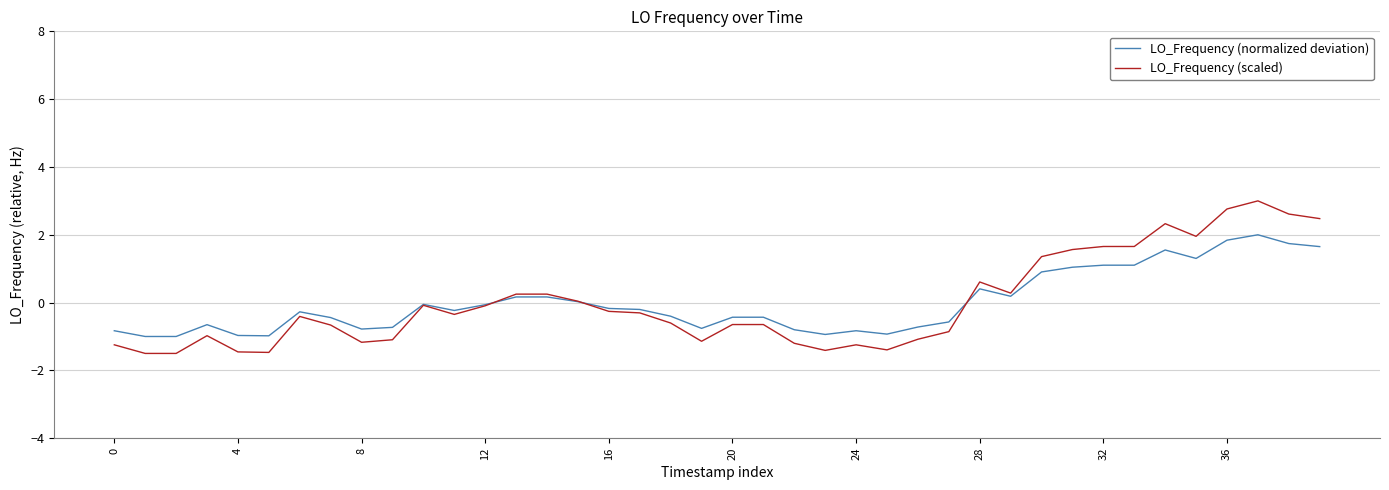

Which series has the widest spread of values?

LO_Frequency (scaled)